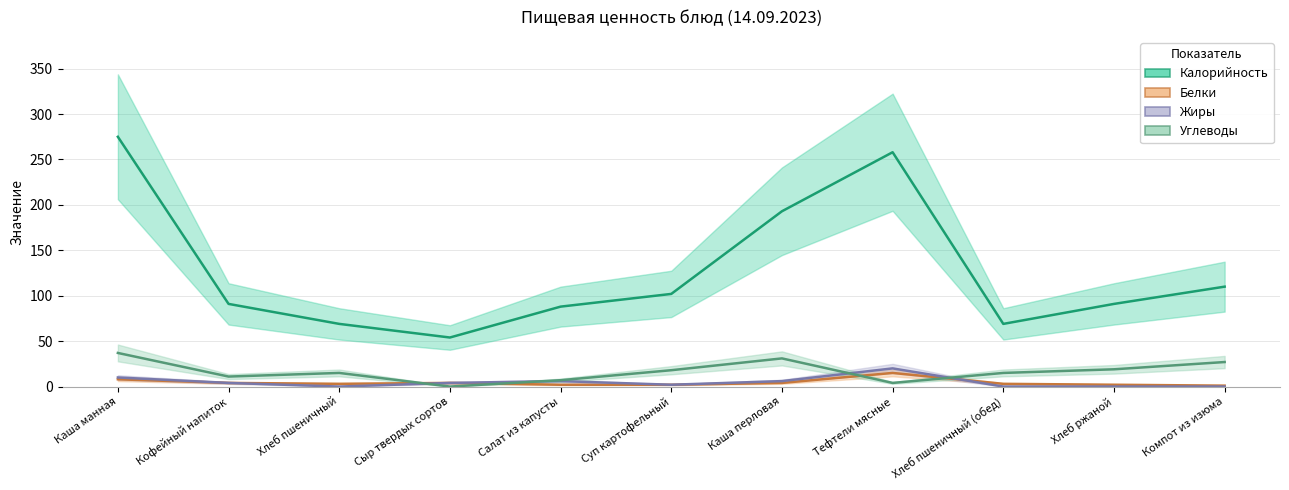

At which category does Жиры reach its first local valley?

Хлеб пшеничный